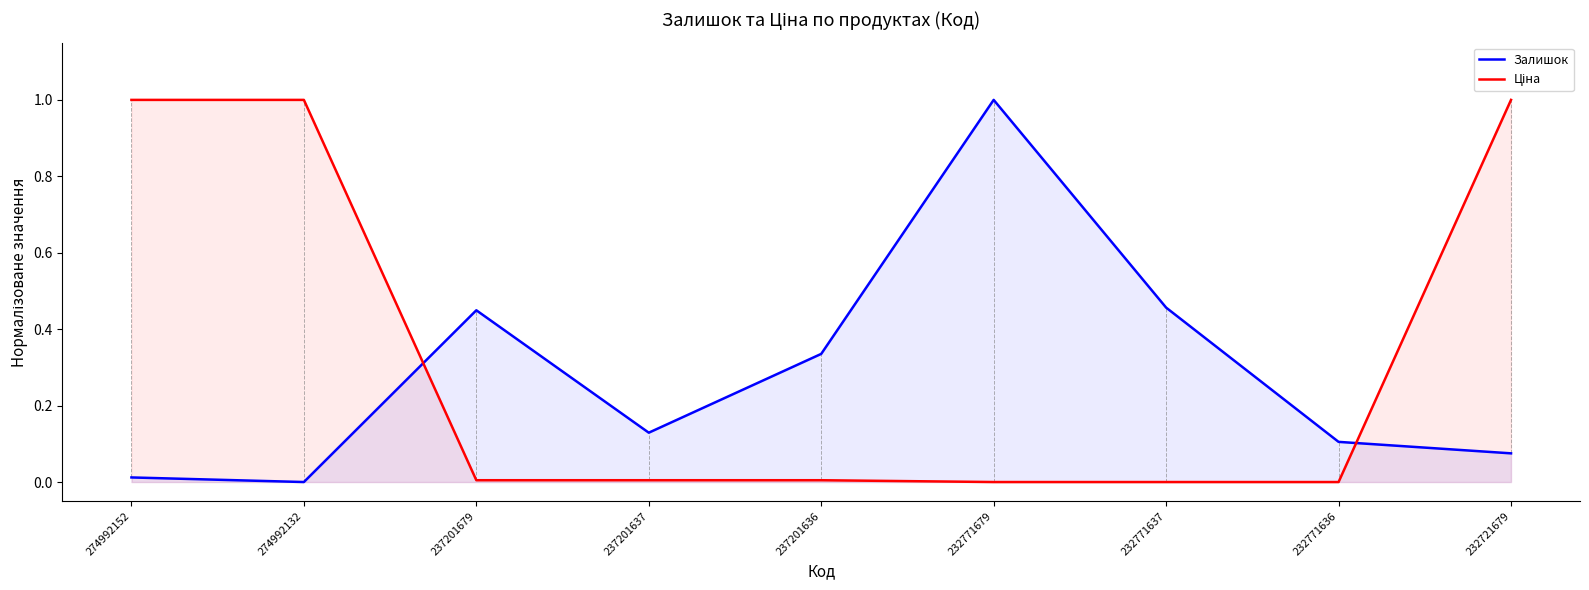

List the labels in order of Ціна value, smallest first.

232771679, 232771637, 232771636, 237201679, 237201637, 237201636, 274992152, 274992132, 232721679